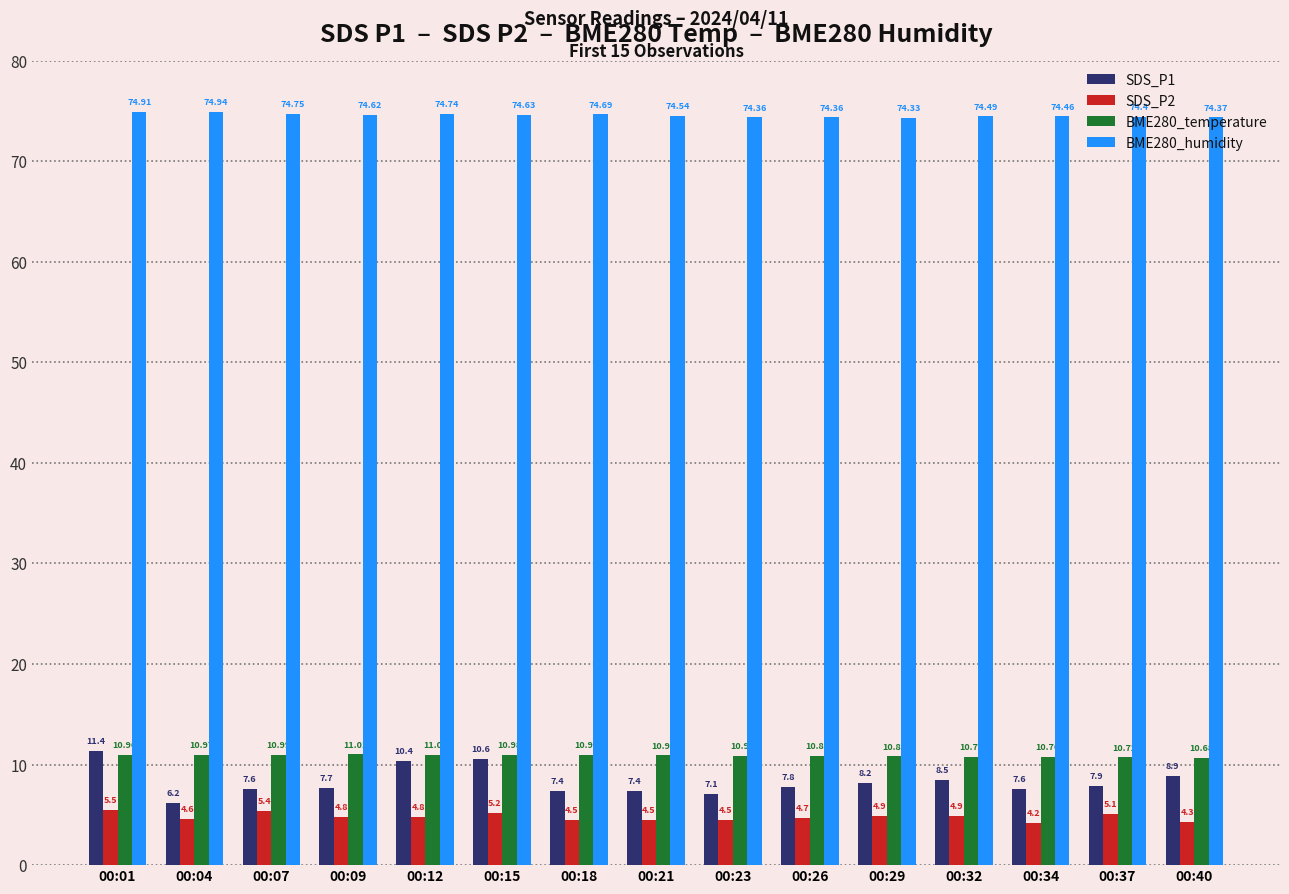

What is the difference between the SDS_P2 values at 00:29 and 00:07?

0.5